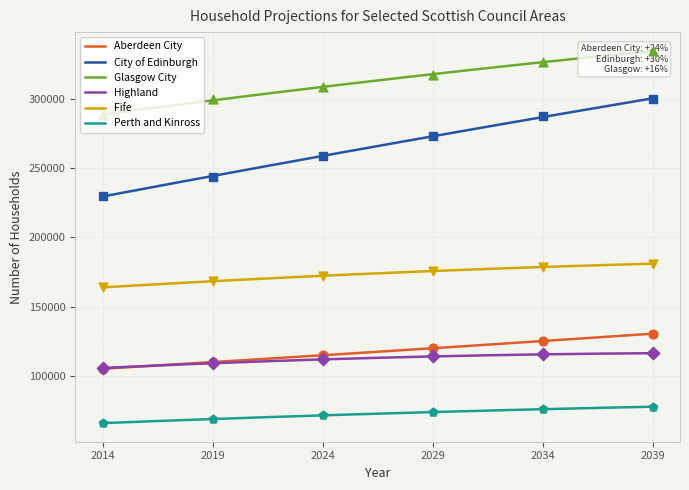

What is the total value across all series at 2034?

1108952